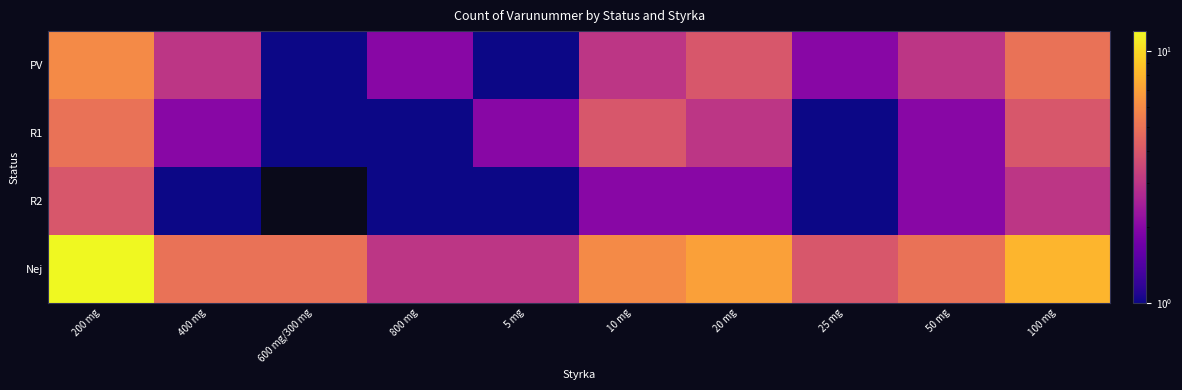

Which series has the largest range (max minus min)?

Nej